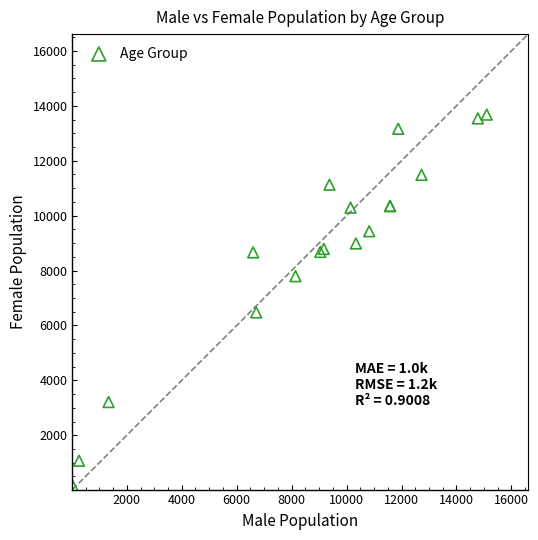

What Y value in the scatter plot is closest to 6924?

6476